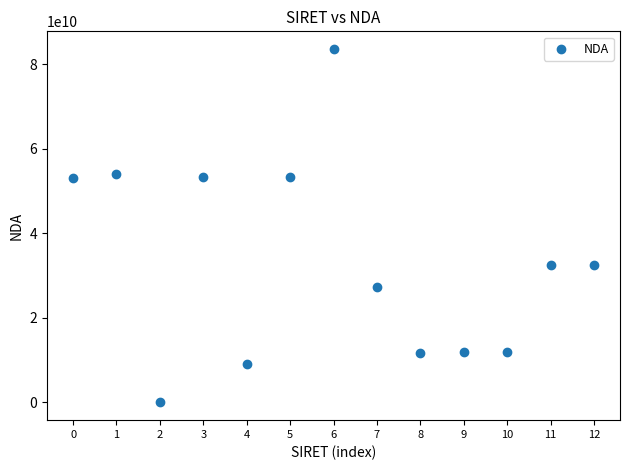

What is the range of Y values (max minus min)?

83630000863